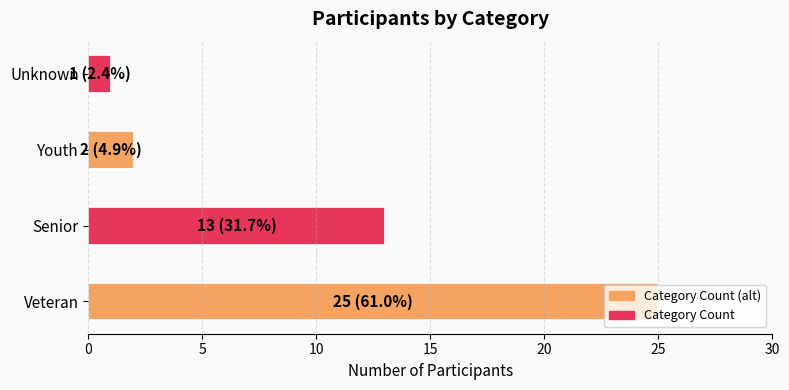

The chart shows a value of 1 at Unknown. True or false?

True